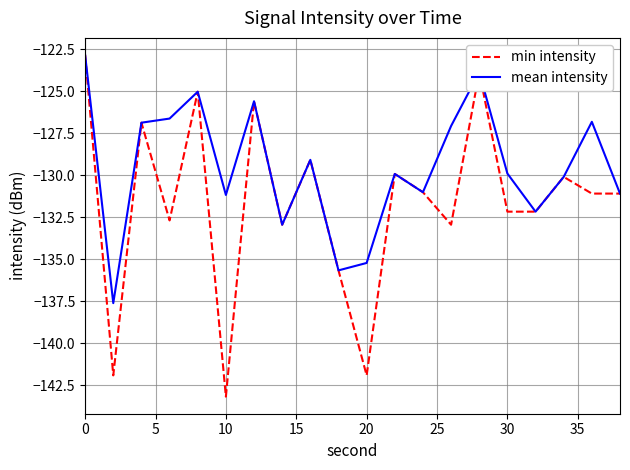

Rank the series by their average value, from lowest to highest.

min intensity, mean intensity